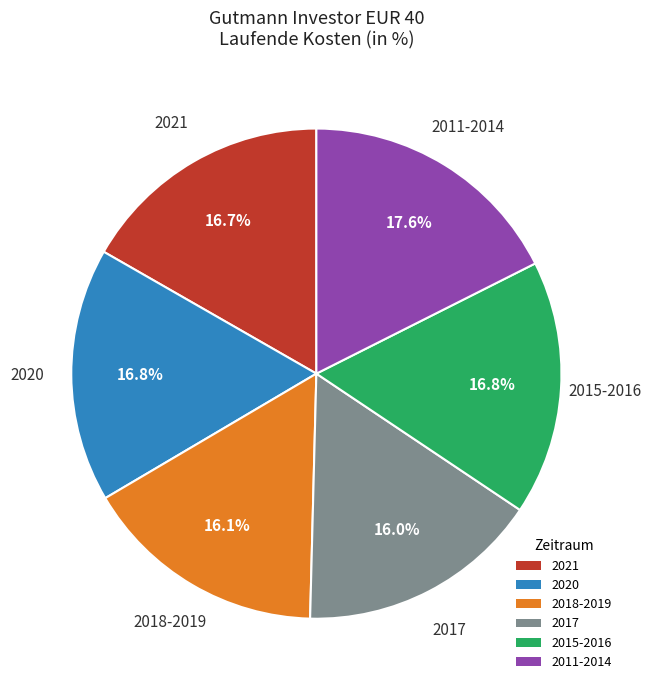

What portion of the pie excludes 2018-2019?

83.9%